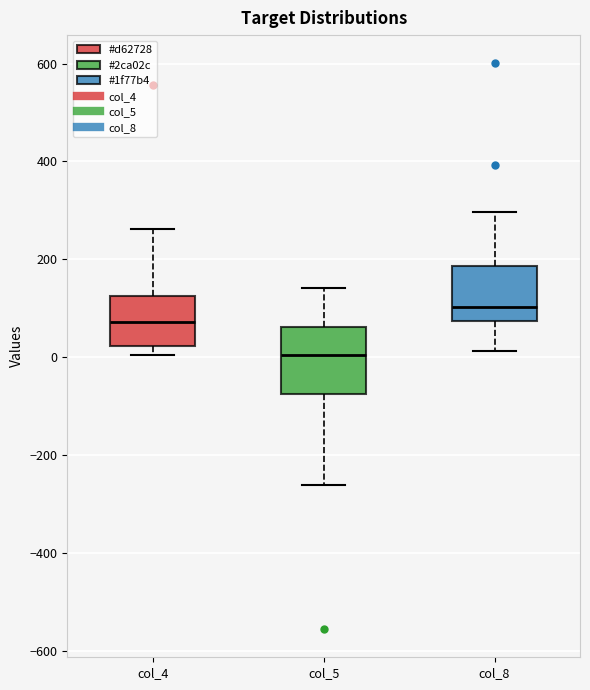

Which box has the lowest median line?

col_5